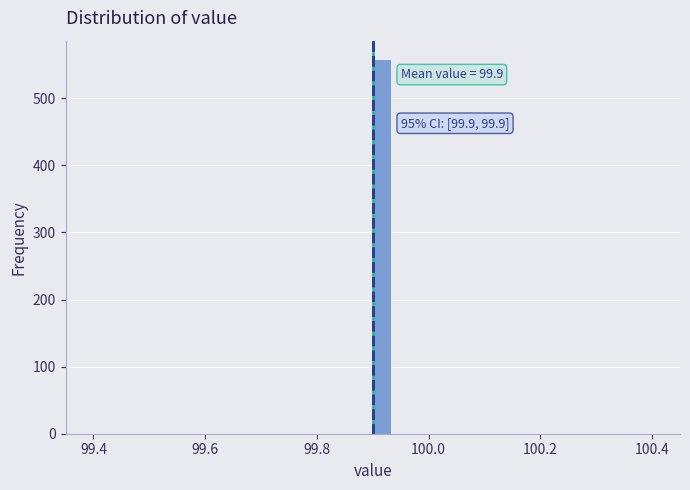

Around what value on the x-axis is the tallest bar? Give the approximate position of its centre, as read against the axis.

99.92